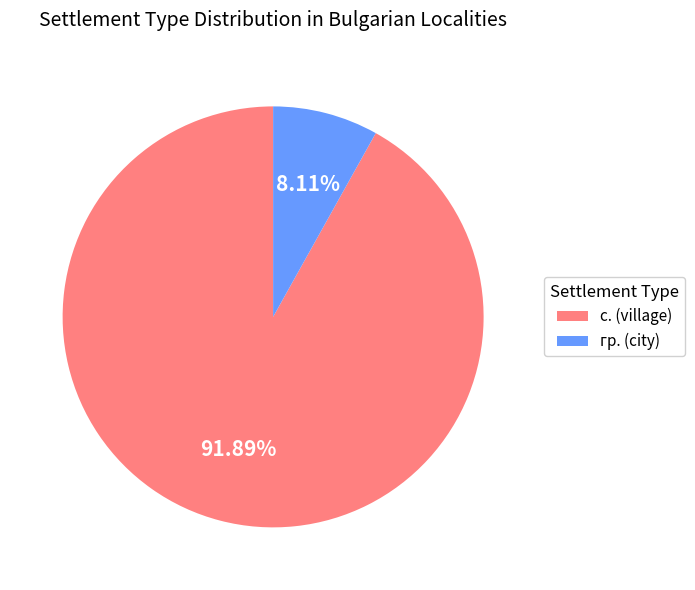

Do гр. (city) and с. (village) together represent more than half of the pie?

Yes